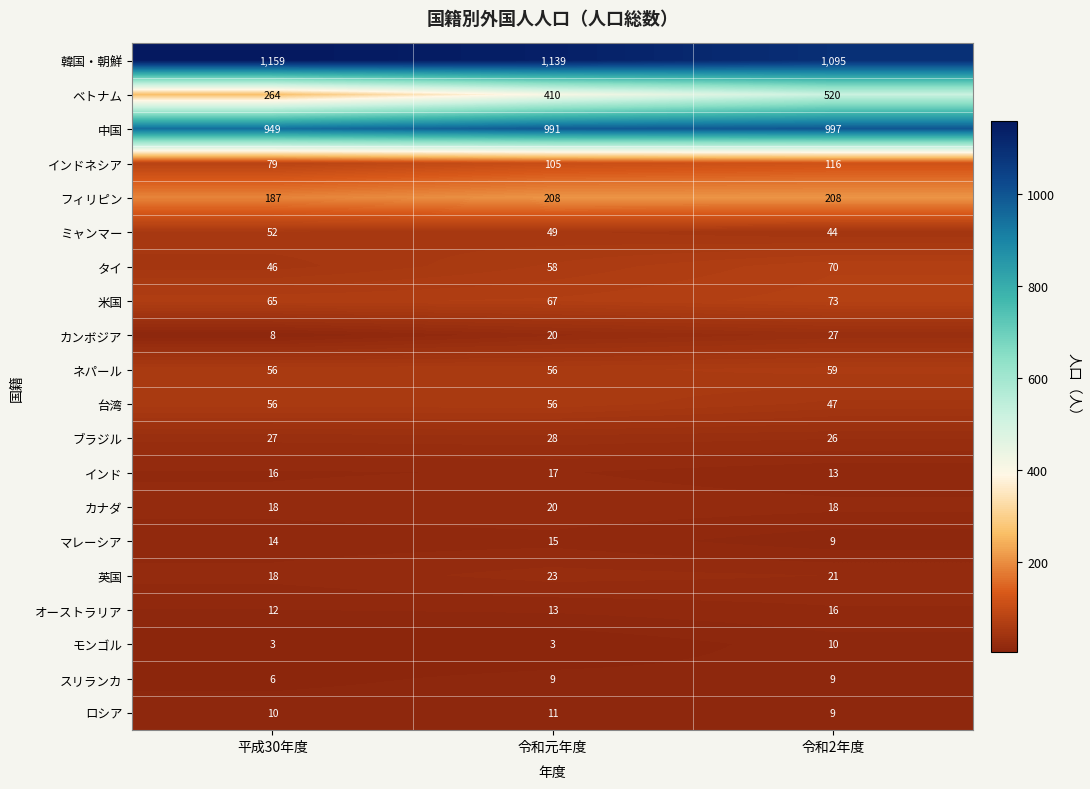

What is the difference between the maximum and minimum values in the フィリピン series?

21